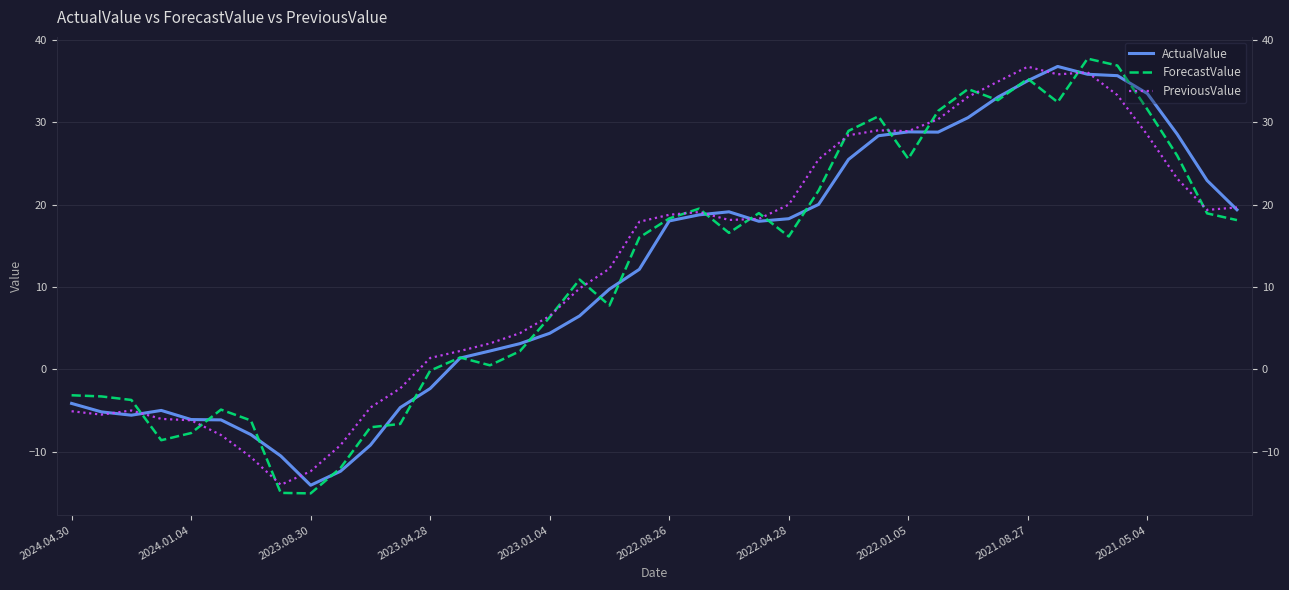

How many values in PreviousValue are above zero?

28